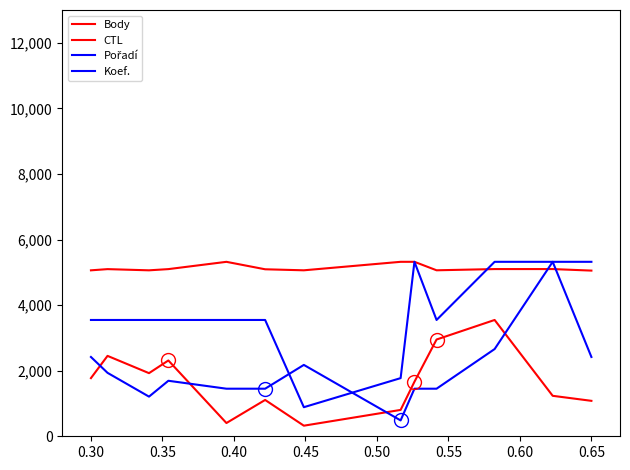

Which series has the largest total across all categories?

CTL